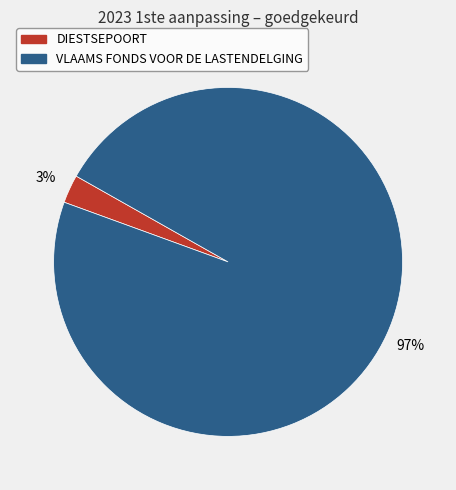

Do VLAAMS FONDS VOOR DE LASTENDELGING and DIESTSEPOORT together represent more than half of the pie?

Yes